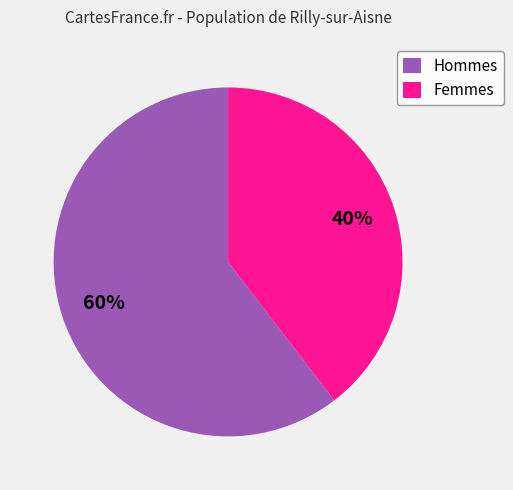

How many segments does this pie chart have?

2